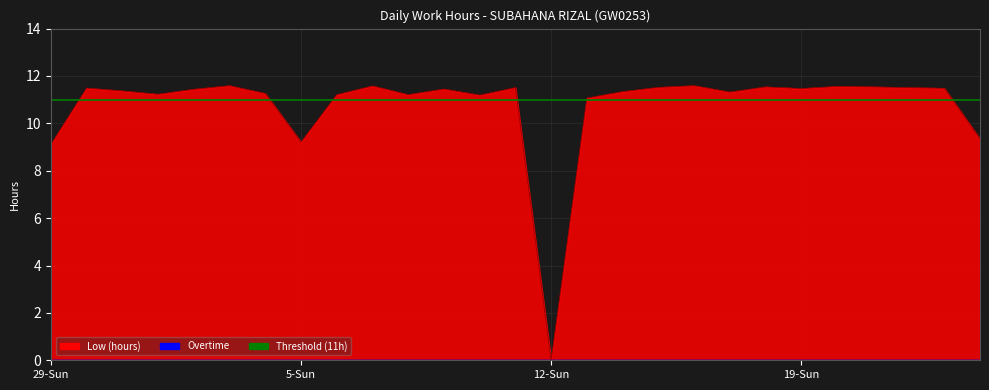

What value does the data have at 16-Thu?

11.6